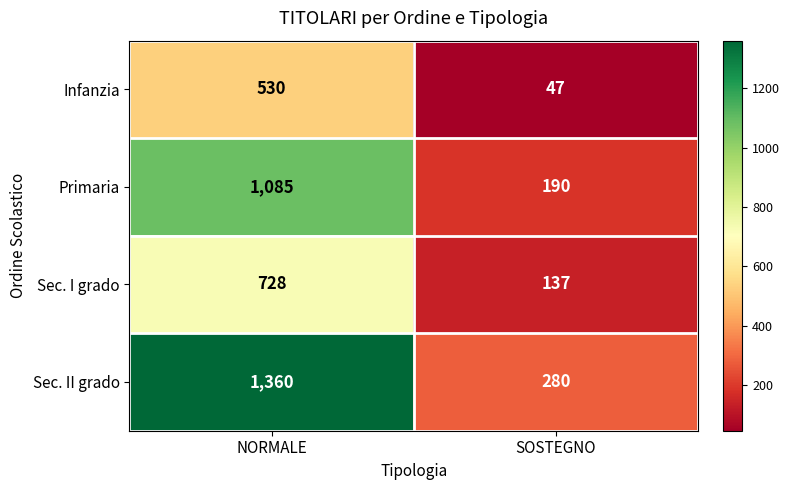

How many series are shown in this chart?

4